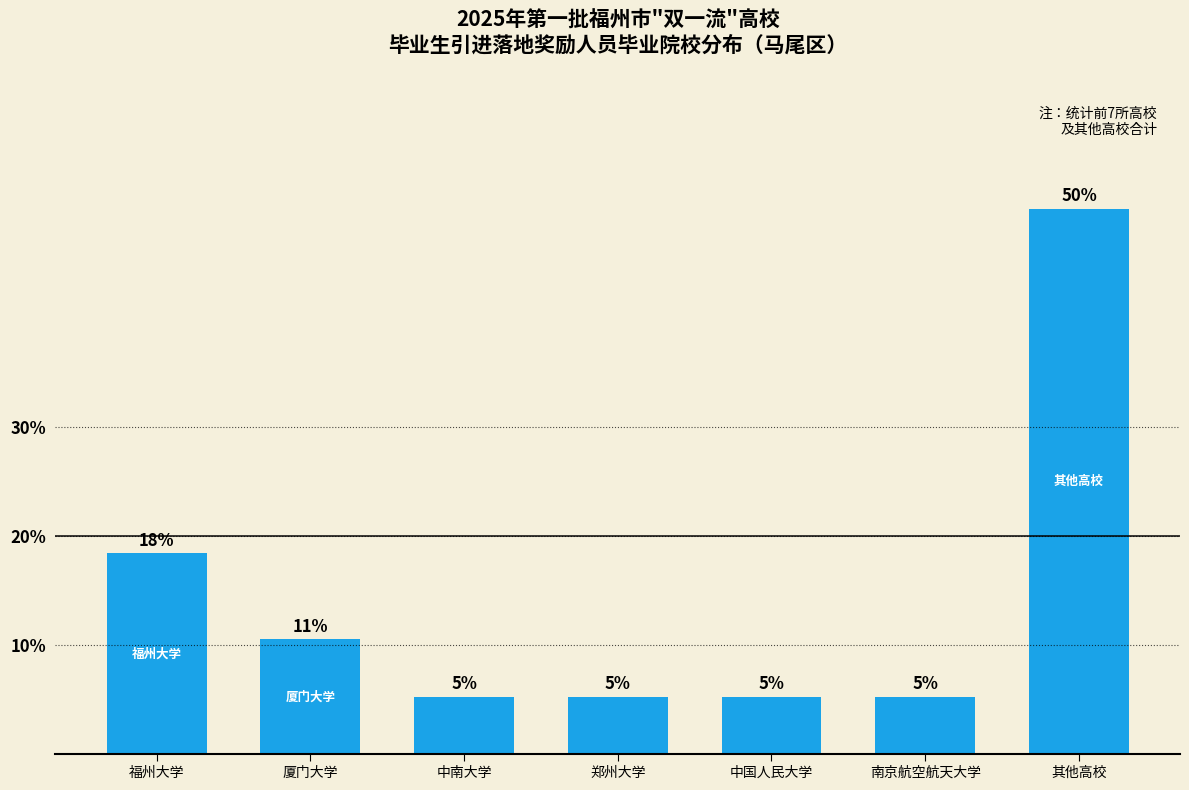

Which category has the highest value across all series?

其他高校